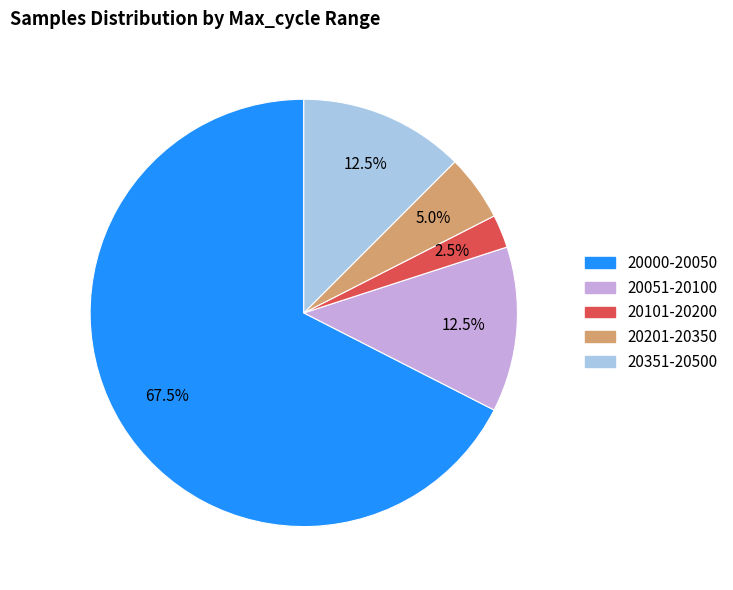

To the nearest percent, what is the average slice percentage?

20%